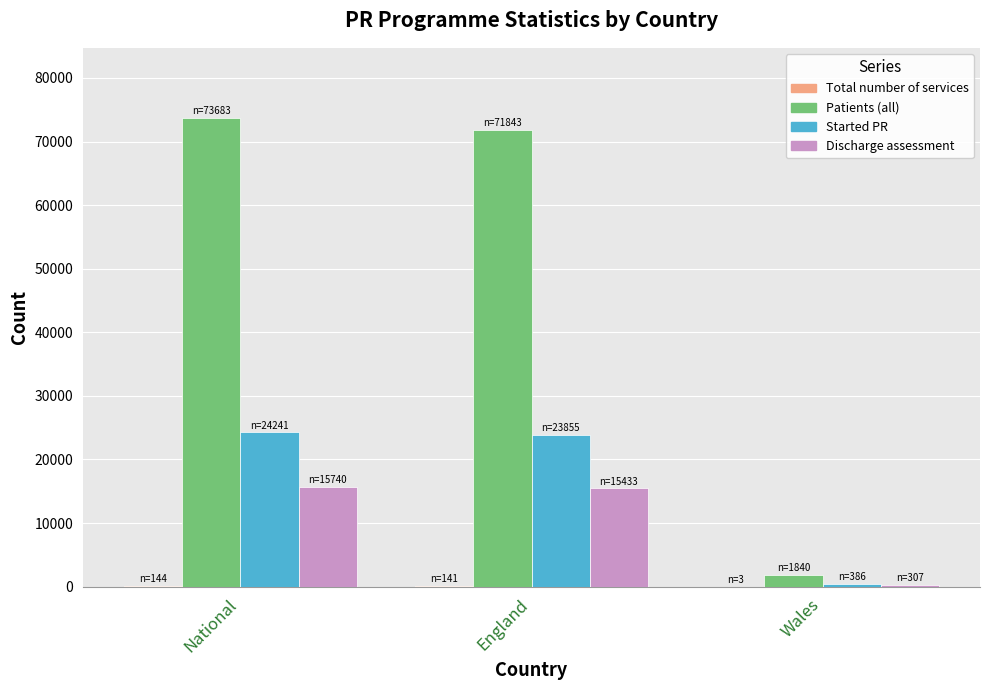

Which series changed the most between National and Wales?

Patients (all)